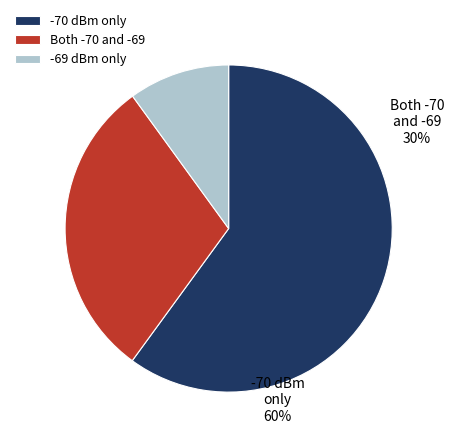

Is it true that 30 is 2% of the pie?

True